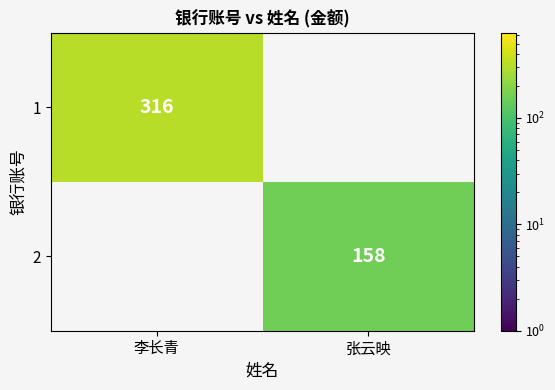

Is the value of 1 at 李长青 greater than the value of 2 at 张云映?

Yes